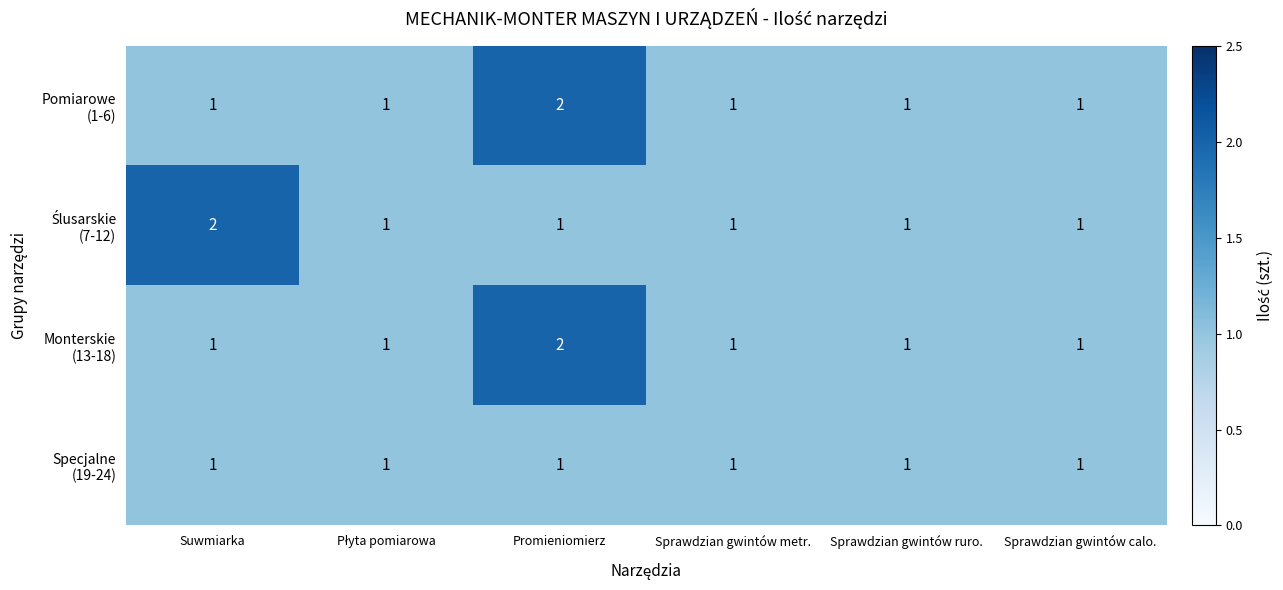

What is the total value across all series at Sprawdzian gwintów metr.?

4